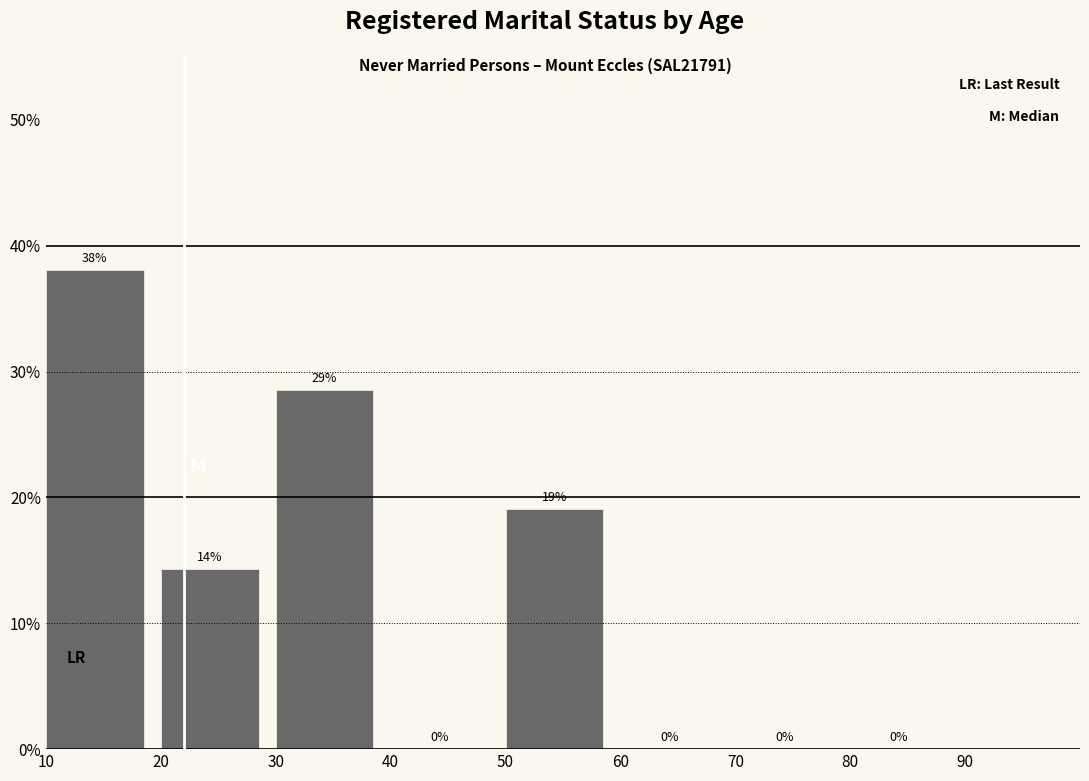

Which range on the x-axis has the tallest bar?

10 to 20